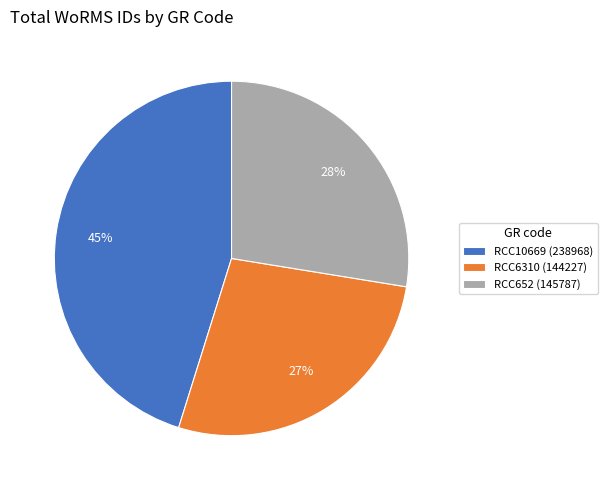

Combined, do RCC652 (145787) and RCC10669 (238968) account for over 50%?

Yes